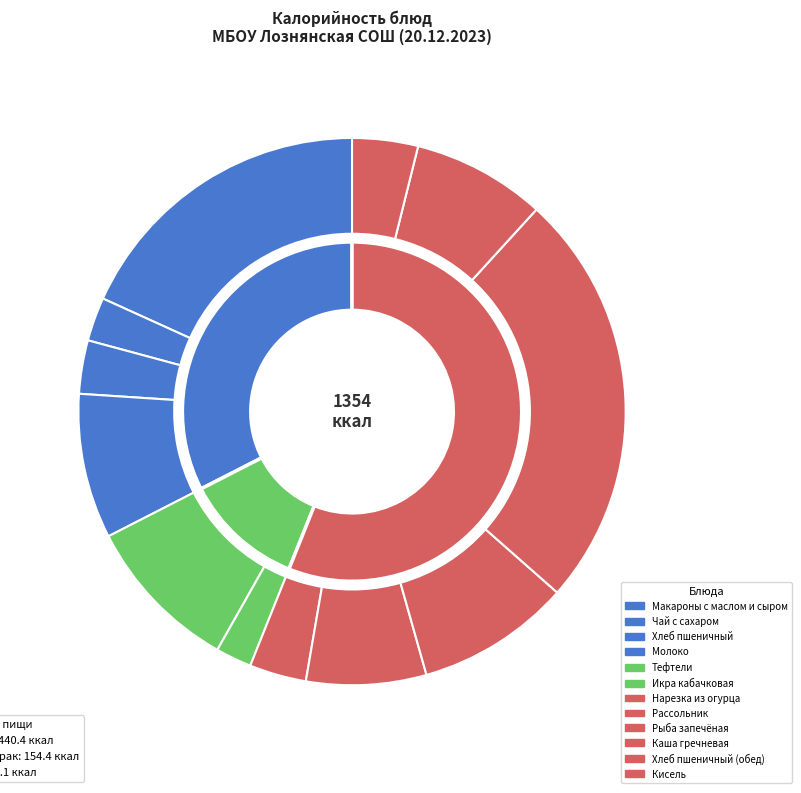

How much of the chart is everything except Икра кабачковая?

97.9%